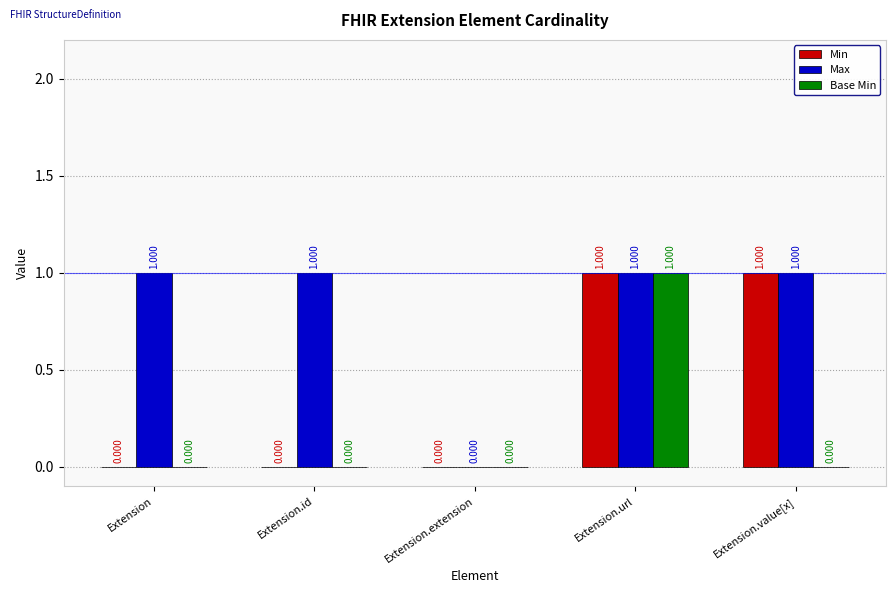

What are all the series names shown in the legend?

Min, Max, Base Min